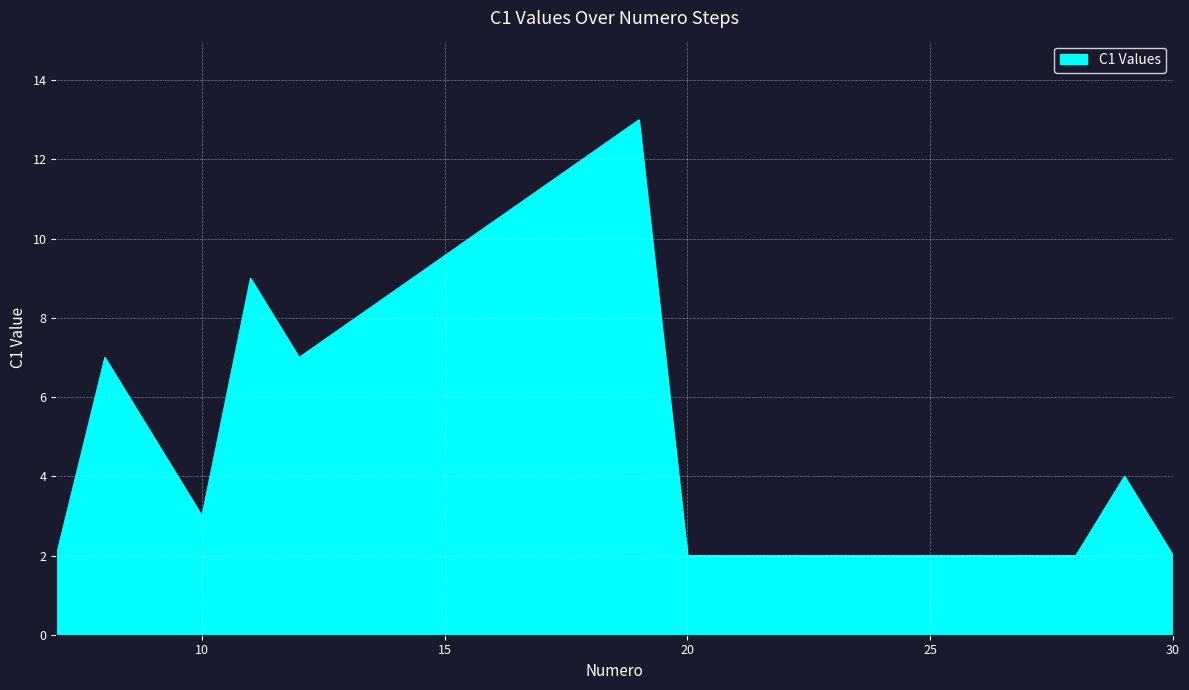

What is the difference between the maximum and minimum values?

11